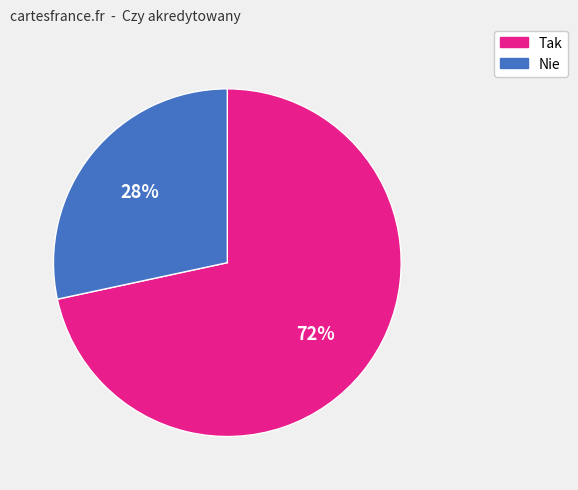

Which has a higher value, Nie or Tak?

Tak